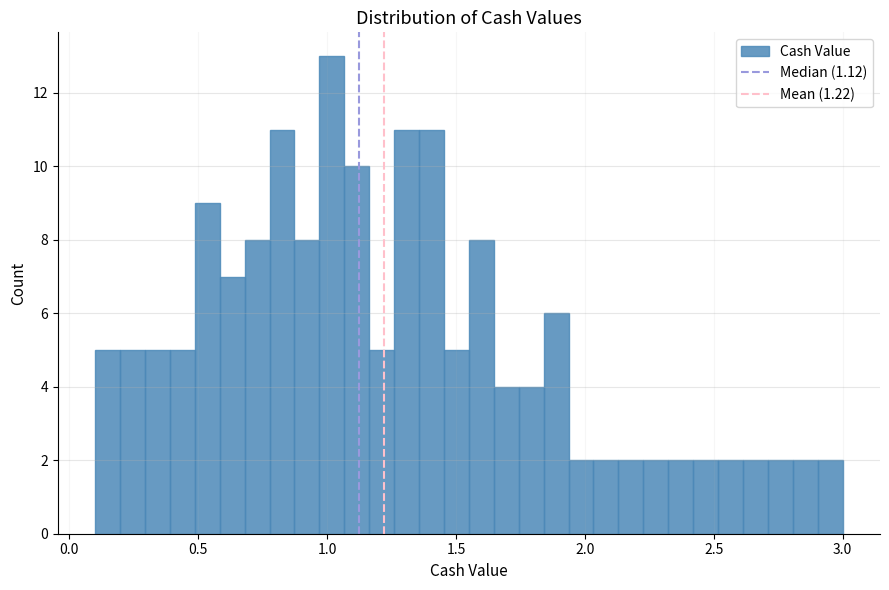

Around what value on the x-axis is the tallest bar? Give the approximate position of its centre, as read against the axis.

1.00